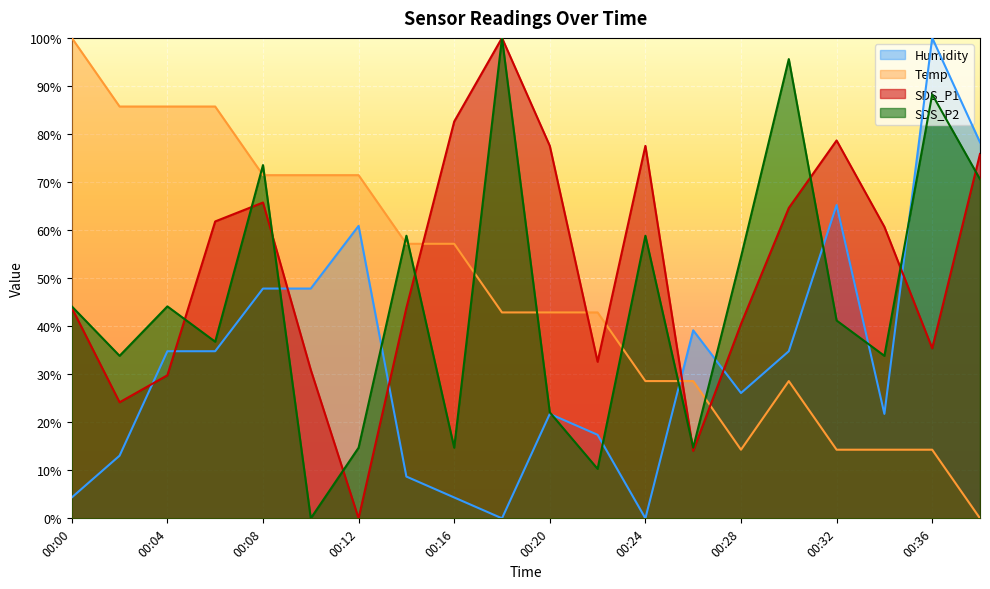

What is the difference between the second highest and minimum values in the Temp series?

85.7